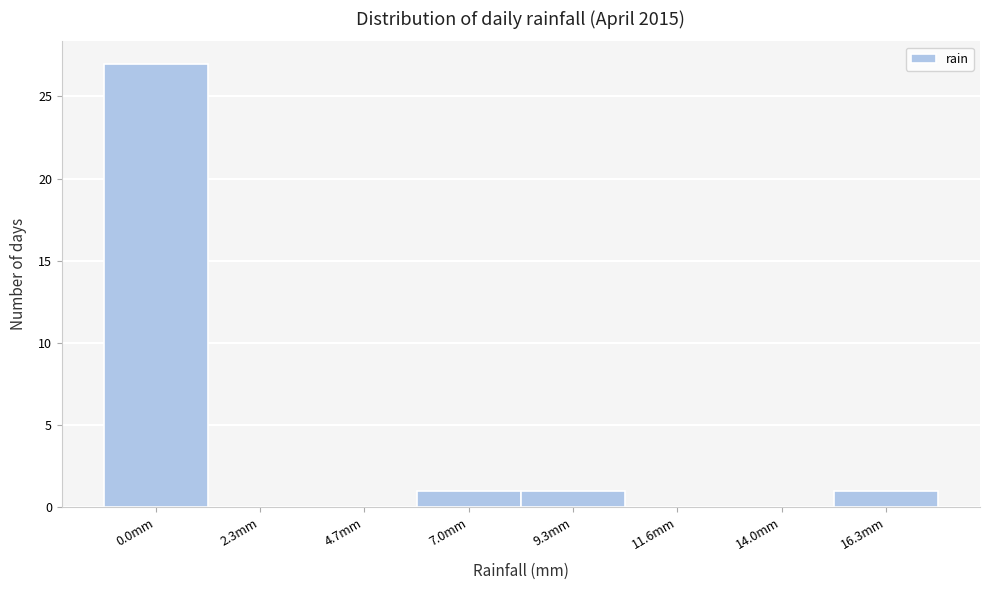

Reading left to right, transcribe all the data shown in this chart.

0.0mm=27	2.3mm=0	4.7mm=0	7.0mm=1	9.3mm=1	11.6mm=0	14.0mm=0	16.3mm=1